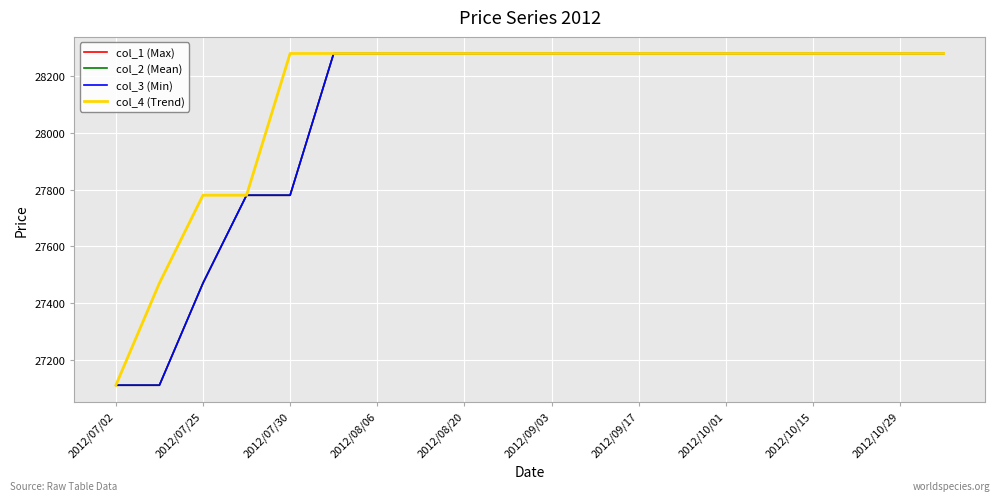

What is the average value of the col_1 (Max) series?

28072